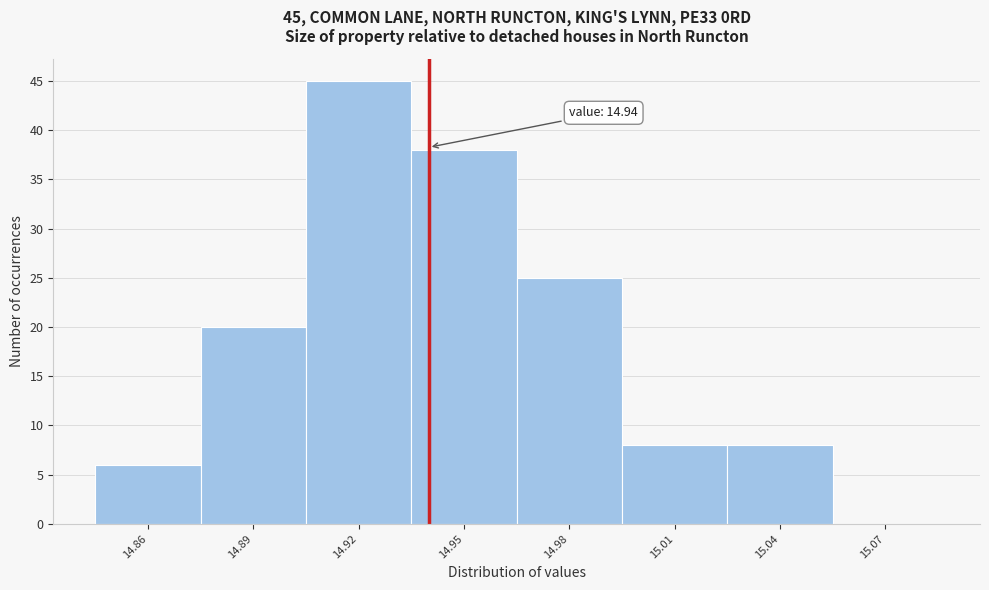

Over which range of the x-axis is the bar tallest?

14.905 to 14.935